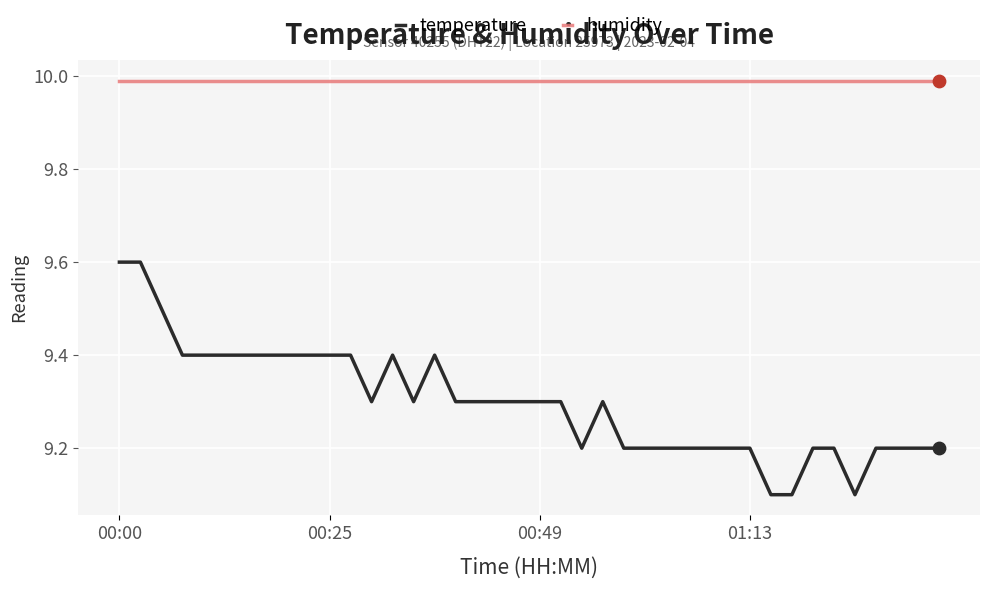

Which series has the largest total across all categories?

humidity